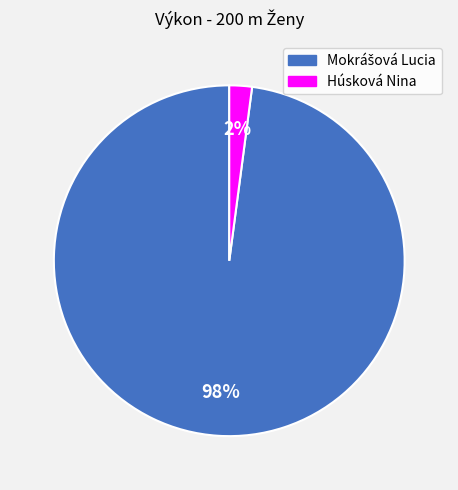

To the nearest percent, what portion does Húsková Nina represent?

2%